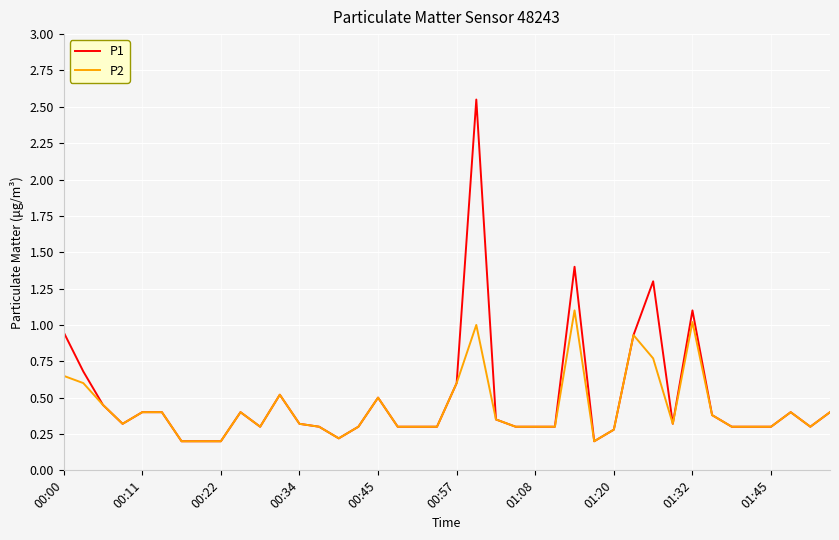

Rank the series by their maximum value, from lowest to highest.

P2, P1